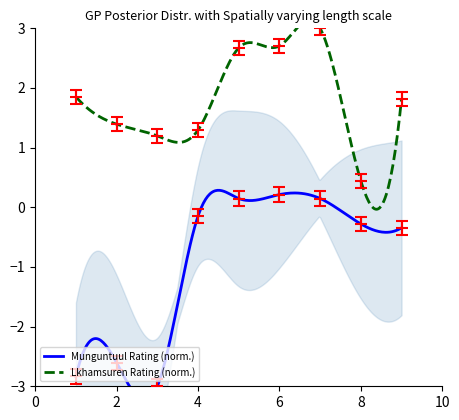

Which series reaches the maximum Y coordinate?

Lkhamsuren Rating